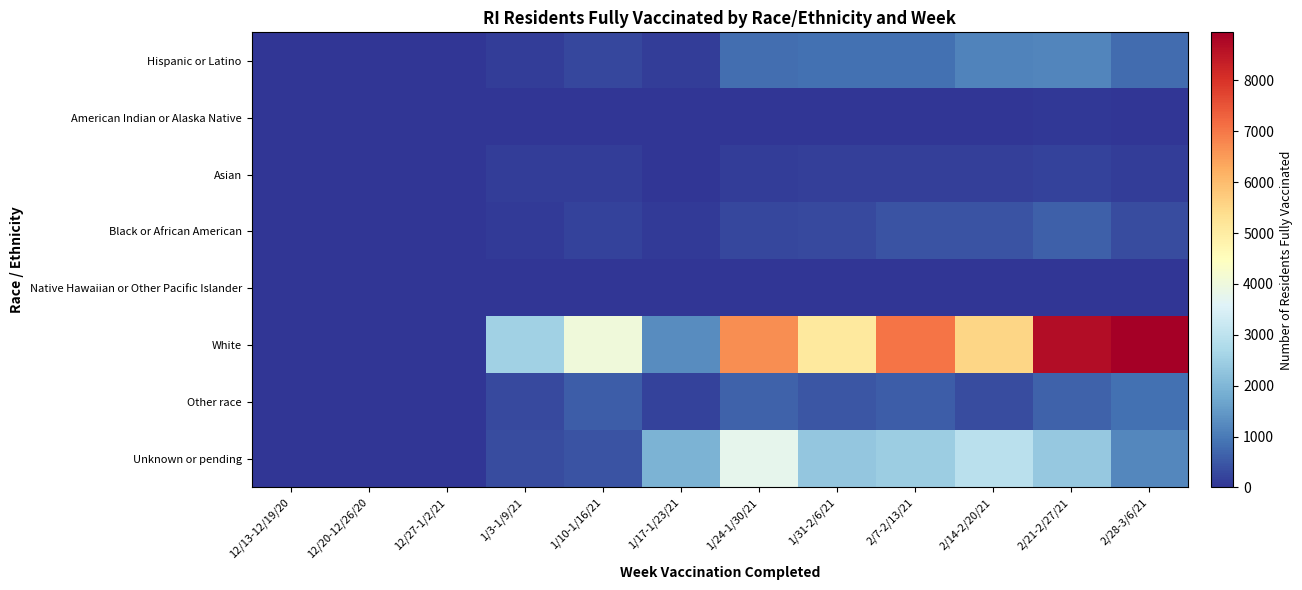

Reading right to left, transcribe all the data shown in this chart.

Hispanic or Latino: 2/28-3/6/21=770	2/21-2/27/21=1170	2/14-2/20/21=1126	2/7-2/13/21=854	1/31-2/6/21=839	1/24-1/30/21=810	1/17-1/23/21=117	1/10-1/16/21=272	1/3-1/9/21=121	12/27-1/2/21=0	12/20-12/26/20=0	12/13-12/19/20=0
American Indian or Alaska Native: 2/28-3/6/21=19	2/21-2/27/21=36	2/14-2/20/21=31	2/7-2/13/21=25	1/31-2/6/21=11	1/24-1/30/21=13	1/17-1/23/21=0	1/10-1/16/21=7	1/3-1/9/21=0	12/27-1/2/21=0	12/20-12/26/20=0	12/13-12/19/20=0
Asian: 2/28-3/6/21=139	2/21-2/27/21=189	2/14-2/20/21=162	2/7-2/13/21=159	1/31-2/6/21=170	1/24-1/30/21=127	1/17-1/23/21=32	1/10-1/16/21=128	1/3-1/9/21=106	12/27-1/2/21=0	12/20-12/26/20=0	12/13-12/19/20=0
Black or African American: 2/28-3/6/21=331	2/21-2/27/21=598	2/14-2/20/21=437	2/7-2/13/21=447	1/31-2/6/21=313	1/24-1/30/21=259	1/17-1/23/21=77	1/10-1/16/21=186	1/3-1/9/21=95	12/27-1/2/21=0	12/20-12/26/20=0	12/13-12/19/20=0
Native Hawaiian or Other Pacific Islander: 2/28-3/6/21=17	2/21-2/27/21=22	2/14-2/20/21=7	2/7-2/13/21=12	1/31-2/6/21=8	1/24-1/30/21=11	1/17-1/23/21=0	1/10-1/16/21=7	1/3-1/9/21=5	12/27-1/2/21=0	12/20-12/26/20=0	12/13-12/19/20=0
White: 2/28-3/6/21=8946	2/21-2/27/21=8686	2/14-2/20/21=5551	2/7-2/13/21=7029	1/31-2/6/21=5090	1/24-1/30/21=6706	1/17-1/23/21=1286	1/10-1/16/21=4048	1/3-1/9/21=2520	12/27-1/2/21=10	12/20-12/26/20=0	12/13-12/19/20=0
Other race: 2/28-3/6/21=873	2/21-2/27/21=643	2/14-2/20/21=343	2/7-2/13/21=575	1/31-2/6/21=482	1/24-1/30/21=640	1/17-1/23/21=185	1/10-1/16/21=594	1/3-1/9/21=298	12/27-1/2/21=0	12/20-12/26/20=0	12/13-12/19/20=0
Unknown or pending: 2/28-3/6/21=1217	2/21-2/27/21=2360	2/14-2/20/21=2952	2/7-2/13/21=2458	1/31-2/6/21=2320	1/24-1/30/21=3754	1/17-1/23/21=1939	1/10-1/16/21=441	1/3-1/9/21=349	12/27-1/2/21=0	12/20-12/26/20=0	12/13-12/19/20=0